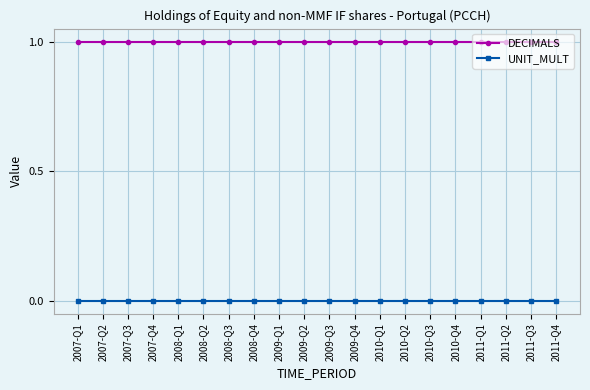

At how many categories does at least one series exceed 0?

20